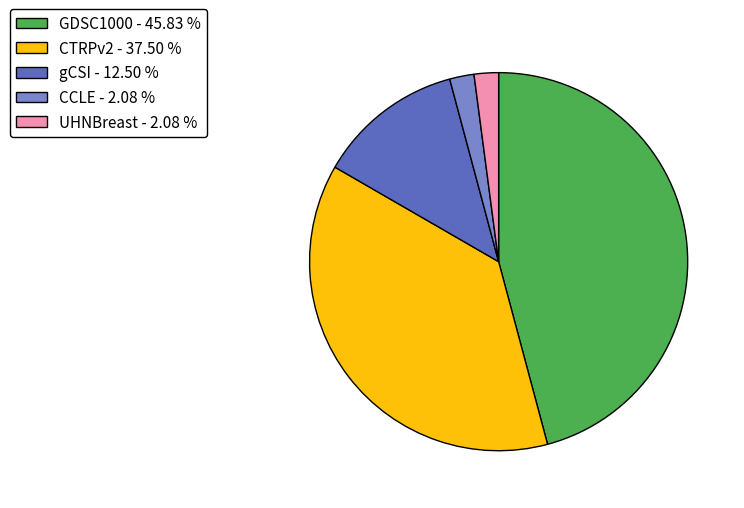

Which has a higher value, GDSC1000 or UHNBreast?

GDSC1000